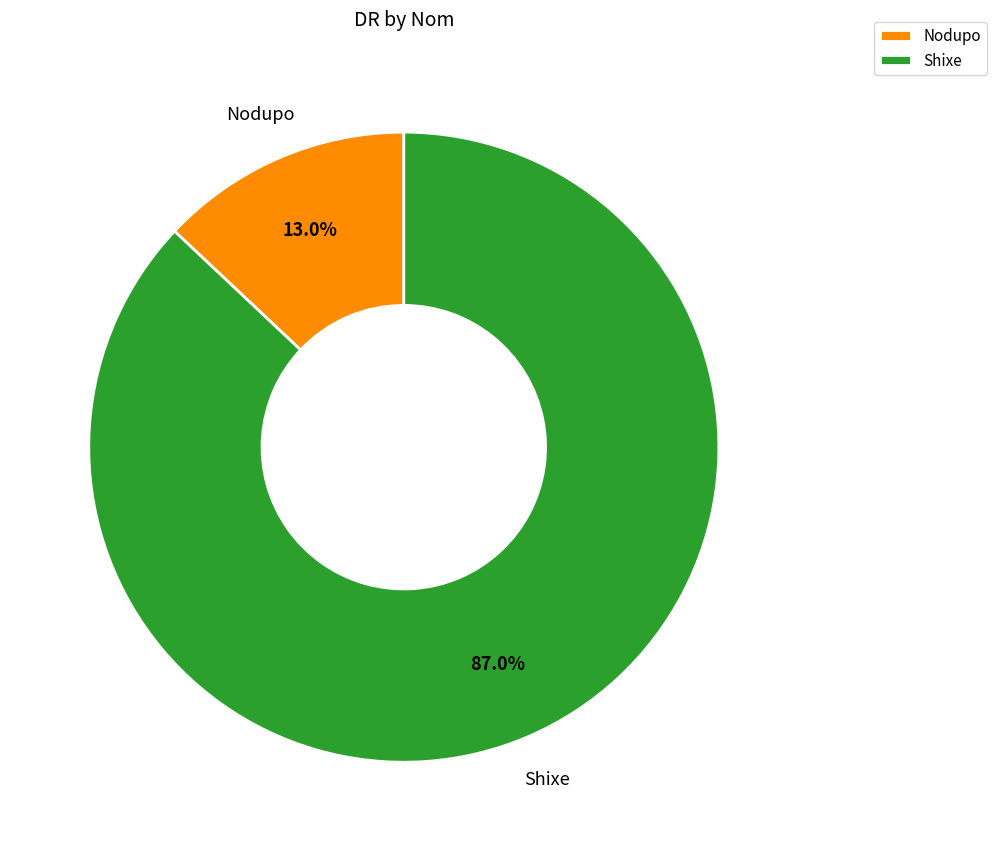

To the nearest percent, what is the difference between the Shixe and Nodupo slice percentages?

74%